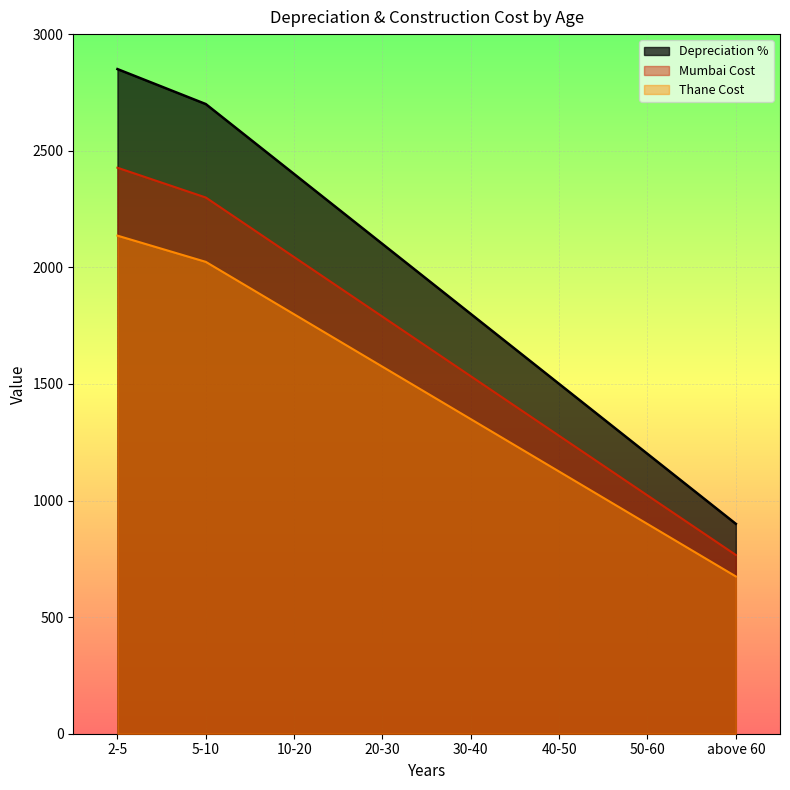

At which label does Thane Cost reach its minimum?

above 60